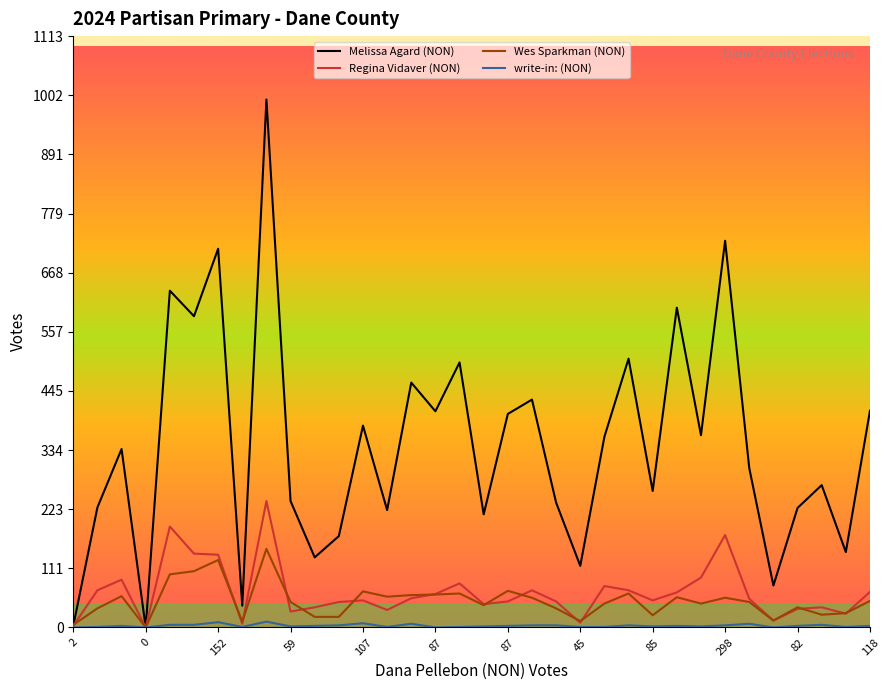

What is the highest value of the Regina Vidaver (NON) series?

238